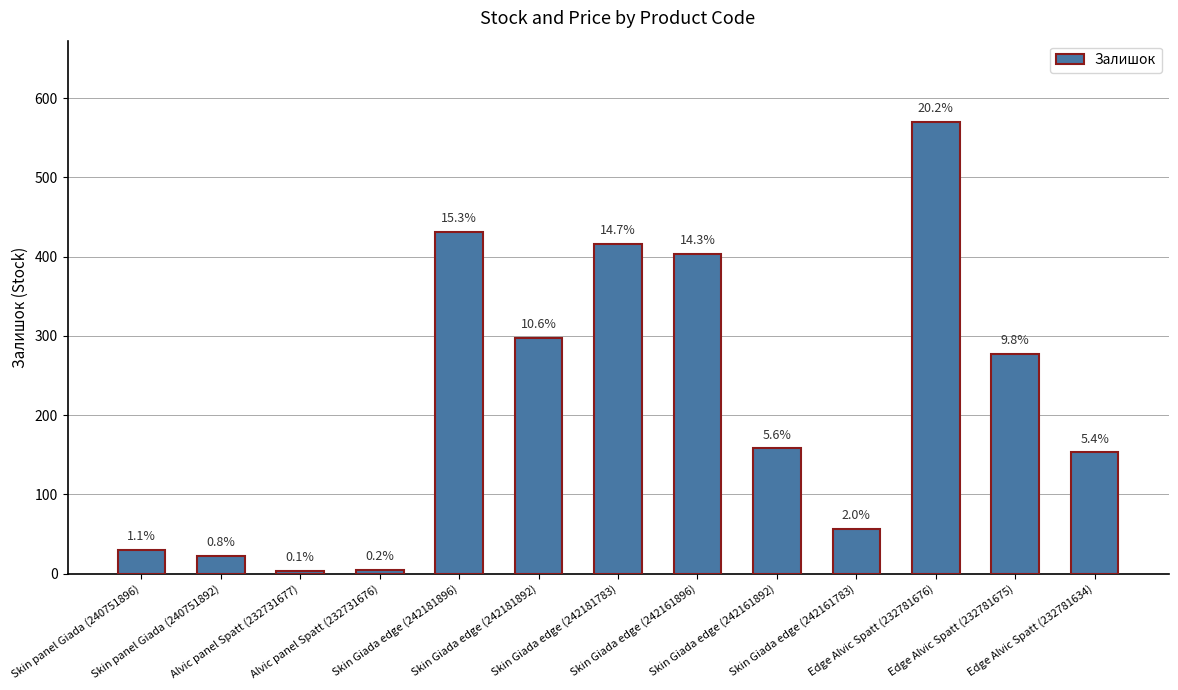

What is the sum of the values at Alvic panel Spatt (232731677) and Skin panel Giada (240751892)?

25